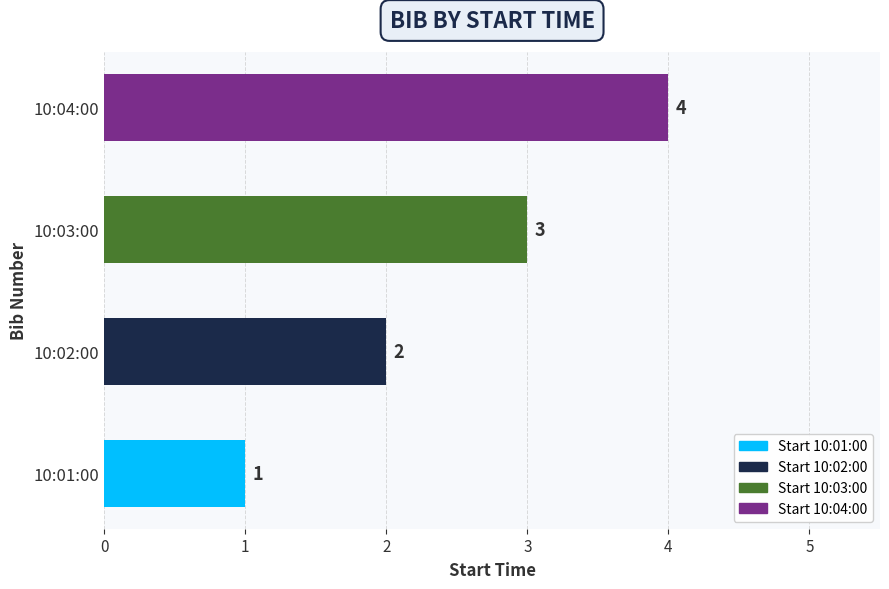

Rank the categories by value from lowest to highest.

10:01:00, 10:02:00, 10:03:00, 10:04:00